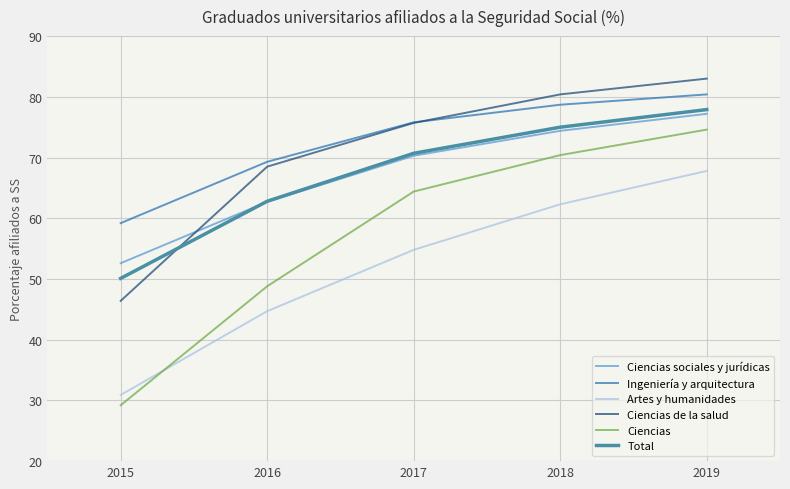

How many values in the Ingeniería y arquitectura series are below 75?

2